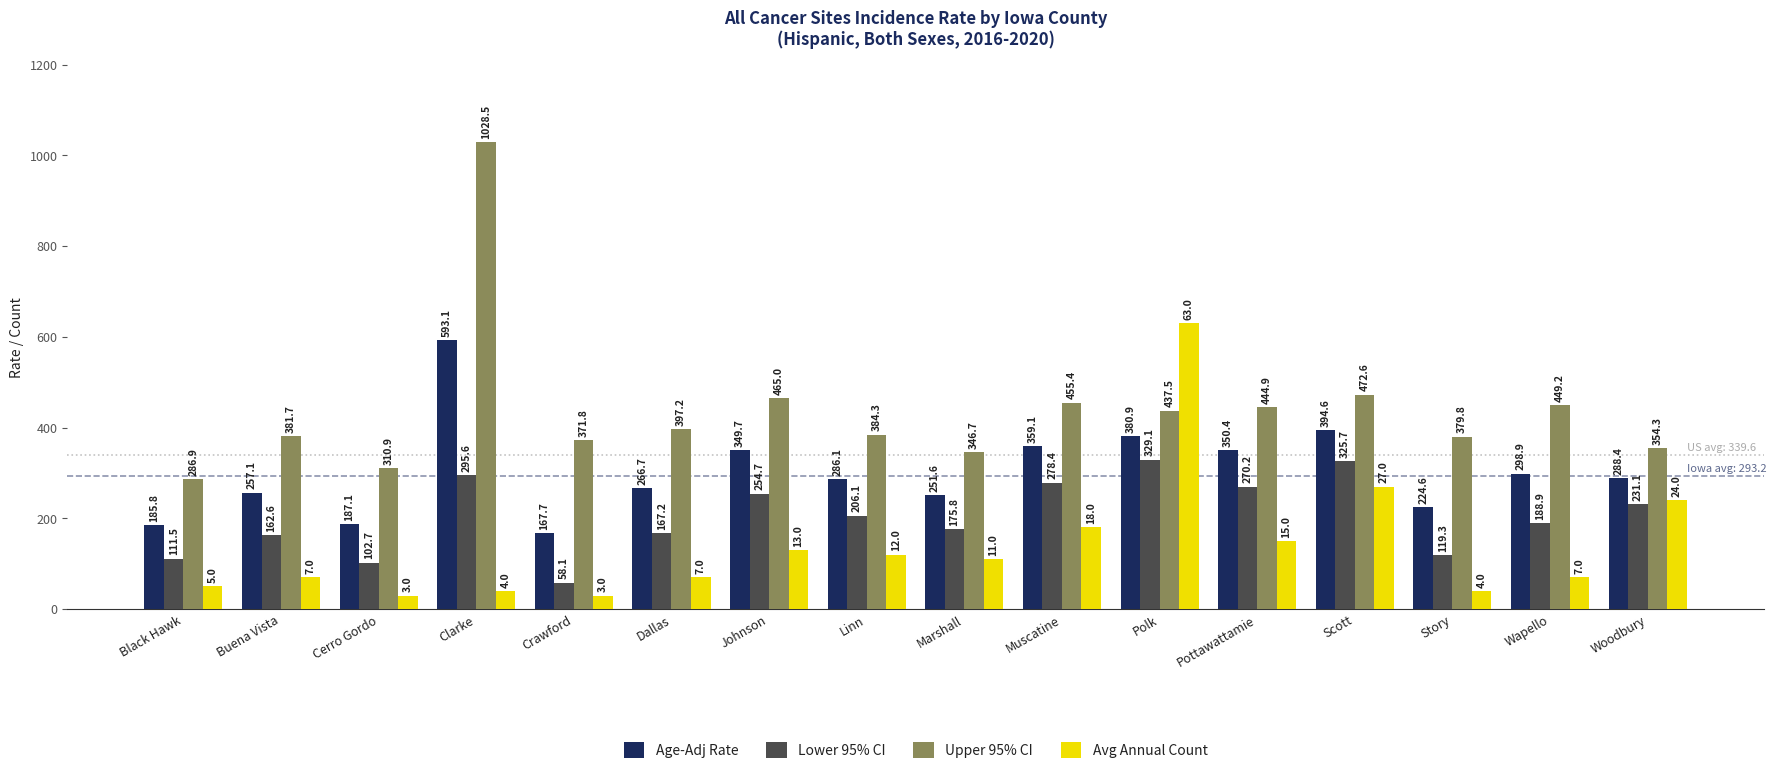

What is the minimum value shown in the chart?

30.0